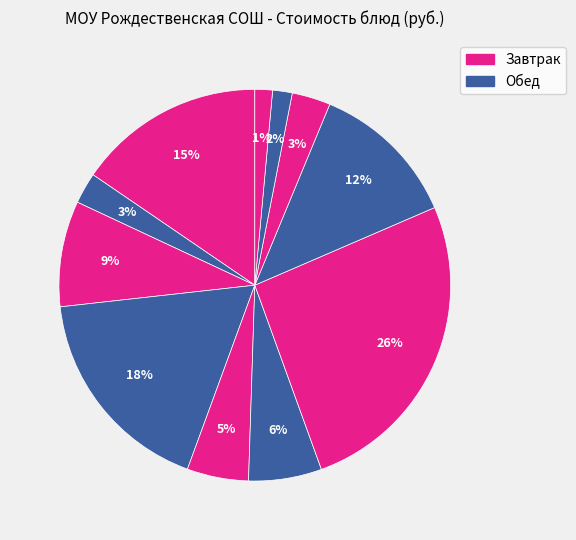

How many slices are in this pie chart?

11